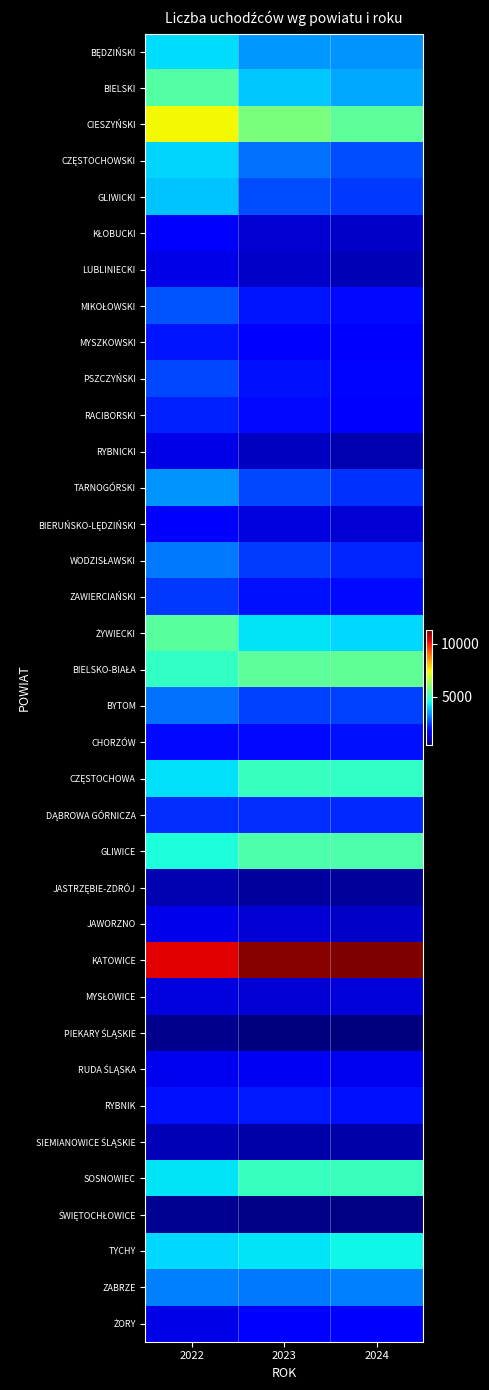

What is the difference between the highest and lowest values at 2024?

10797